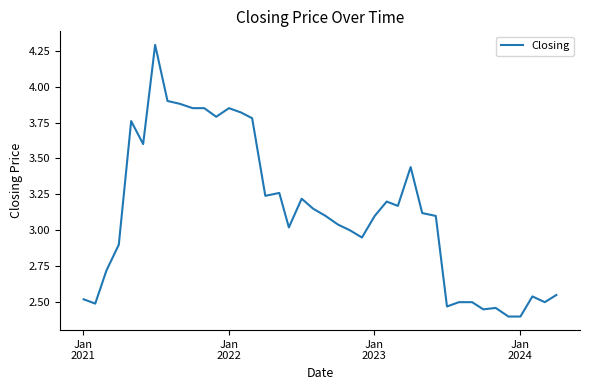

What is the maximum value shown in the chart?

4.3